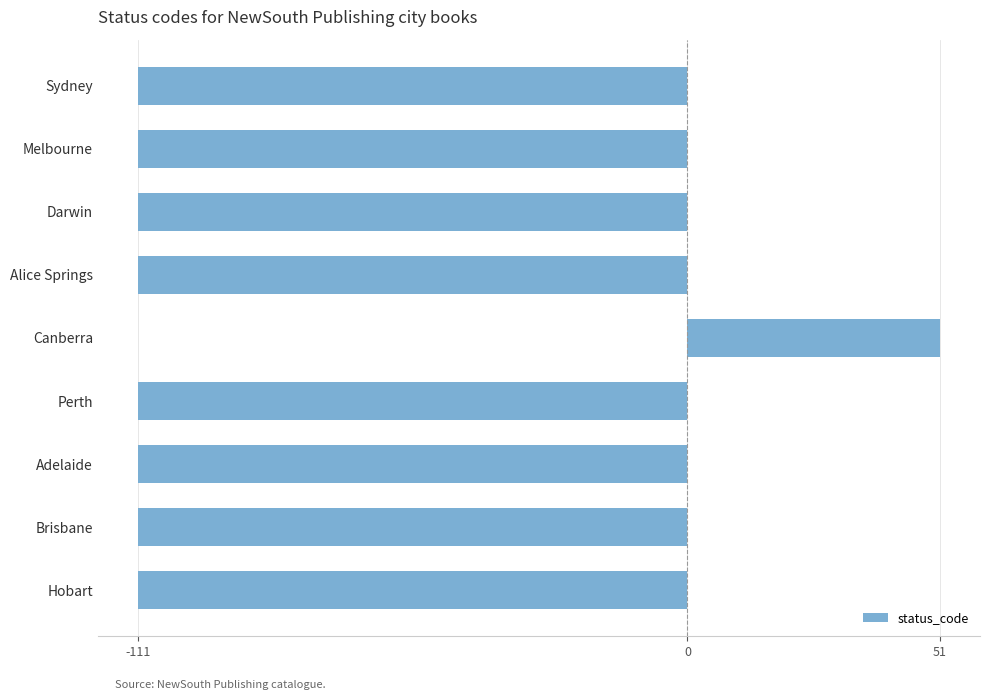

Is it true that the value at Brisbane is -111?

True